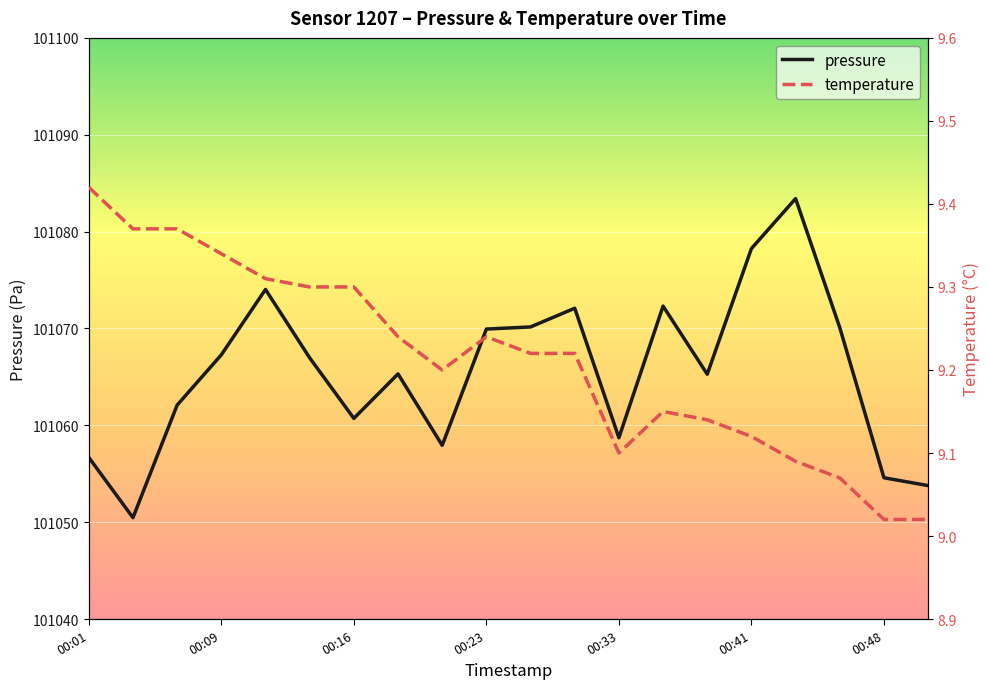

Rank the series by their maximum value, from highest to lowest.

pressure, temperature